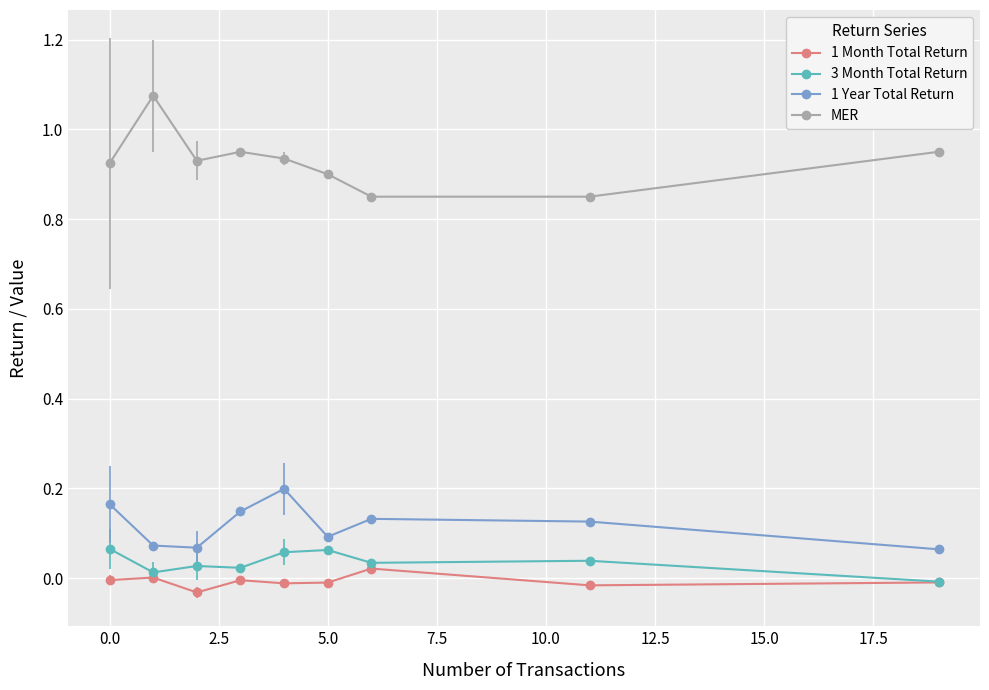

How many data points in 3 Month Total Return are less than 0?

1